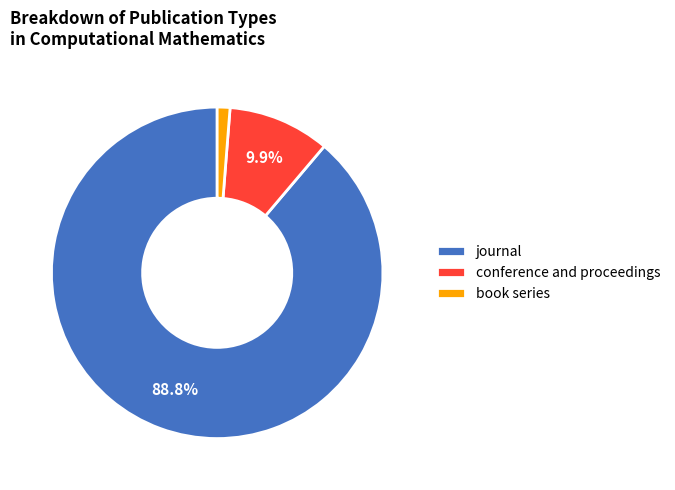

True or false: journal accounts for 82% of the total.

False